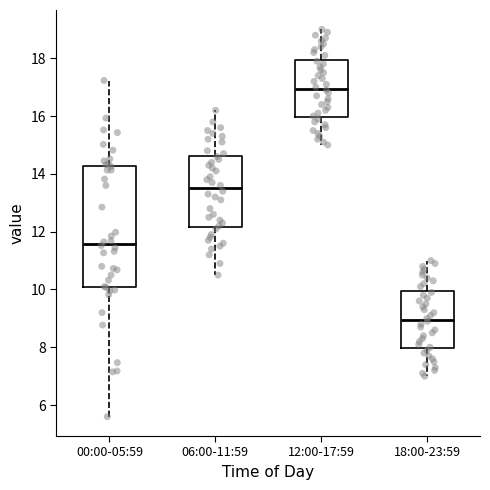

Reading left to right, read every box against the y-axis: the position of its median line, the range the box covers, and the ends of its whiskers. The values are not printed on the chart, so give them approximately, as read against the axis.

00:00-05:59: median 11.6, box 10.0 to 14.2, whiskers 5.6 to 17.2
06:00-11:59: median 13.6, box 12.2 to 14.6, whiskers 10.6 to 16.2
12:00-17:59: median 17.0, box 16.0 to 18.0, whiskers 15.0 to 19.0
18:00-23:59: median 9.0, box 8.0 to 10.0, whiskers 7.0 to 11.0